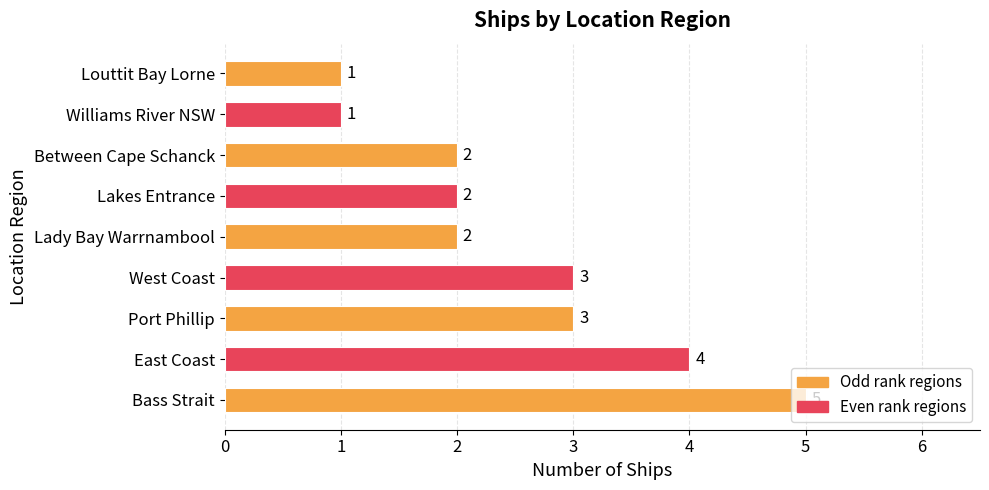

Count the values in the range 2 to 3.

5